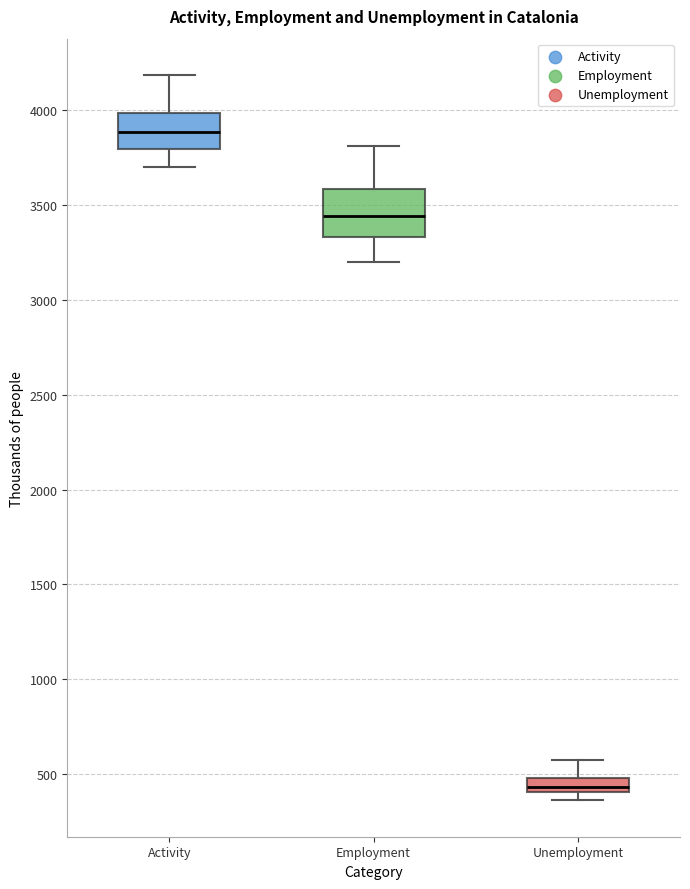

Where does the median line of the box for Employment sit on the y-axis? The values are not printed on the chart, so give them approximately, as read against the axis.

3450